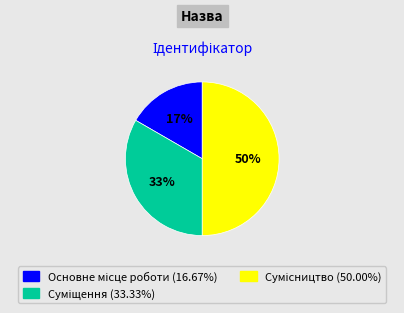

To the nearest percent, what is the difference between the largest and smallest slice percentages?

33%